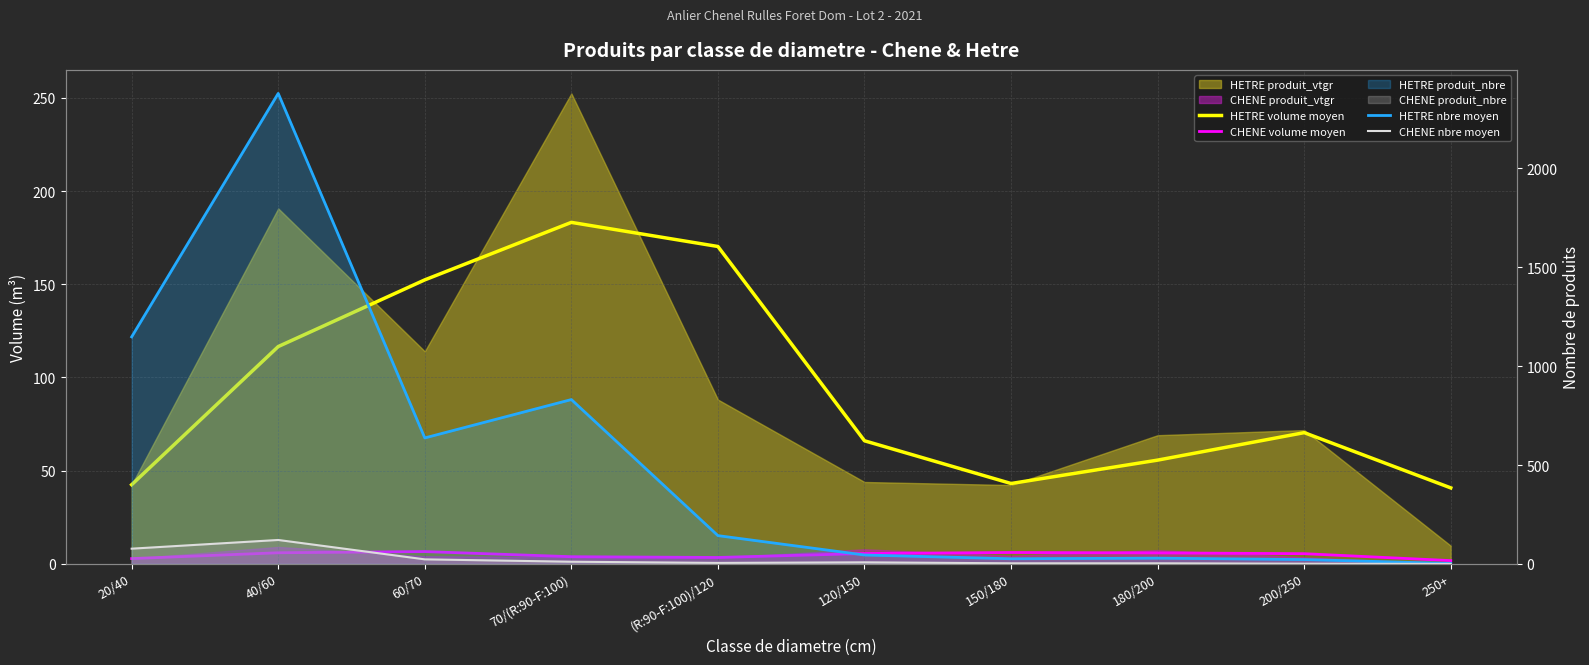

The value of CHENE nbre moyen at 150/180 is 1.8. True or false?

False